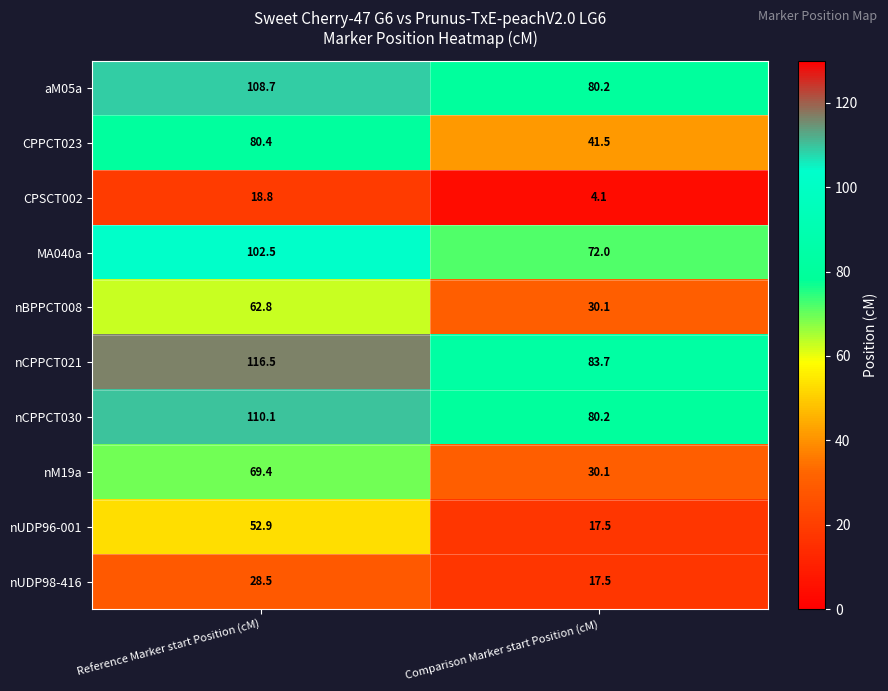

Rank the series by their maximum value, from lowest to highest.

CPSCT002, nUDP98-416, nUDP96-001, nBPPCT008, nM19a, CPPCT023, MA040a, aM05a, nCPPCT030, nCPPCT021